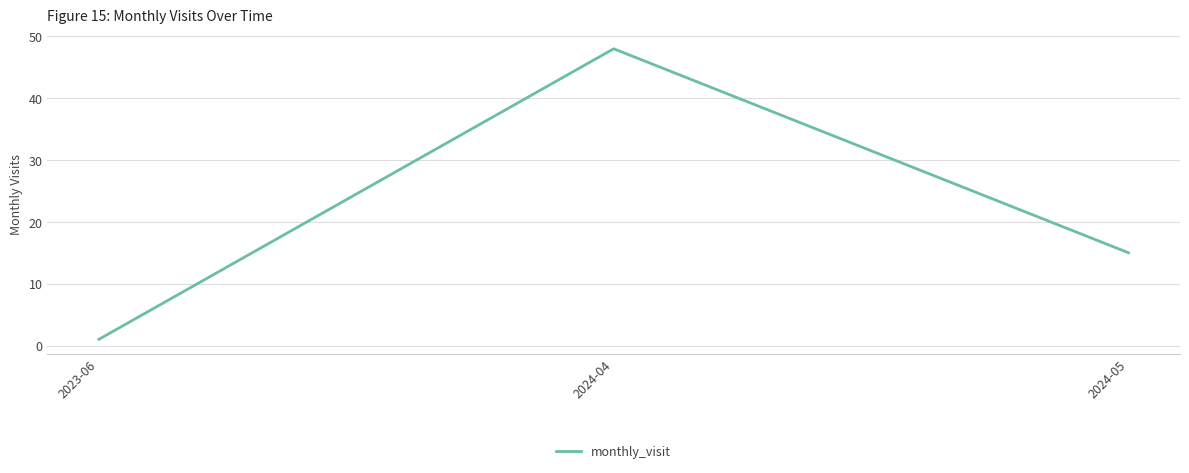

What position from the left is 2024-04?

2